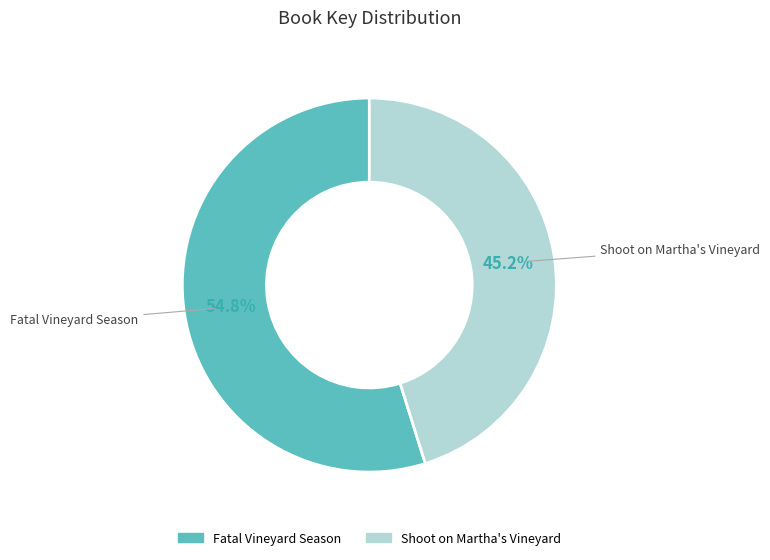

Does any single category account for the majority?

Yes